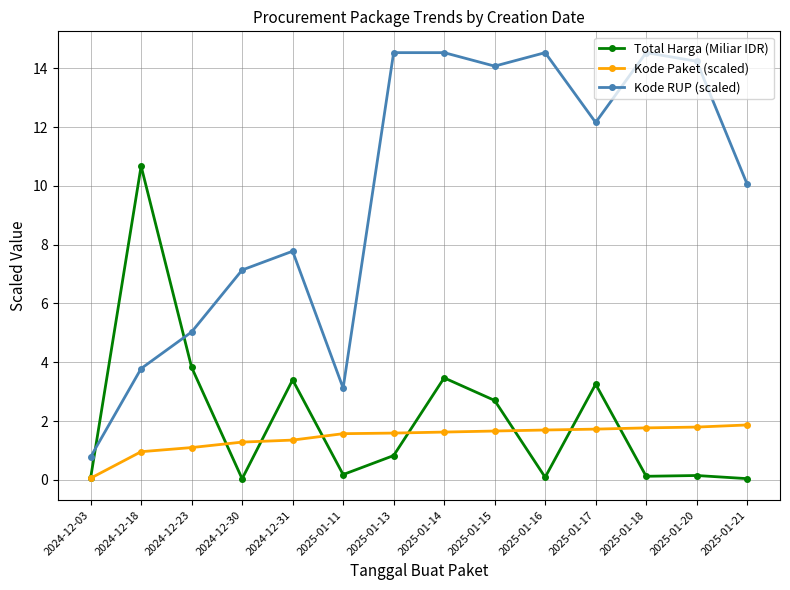

Rank the series by their maximum value, from lowest to highest.

Kode Paket (scaled), Total Harga (Miliar IDR), Kode RUP (scaled)